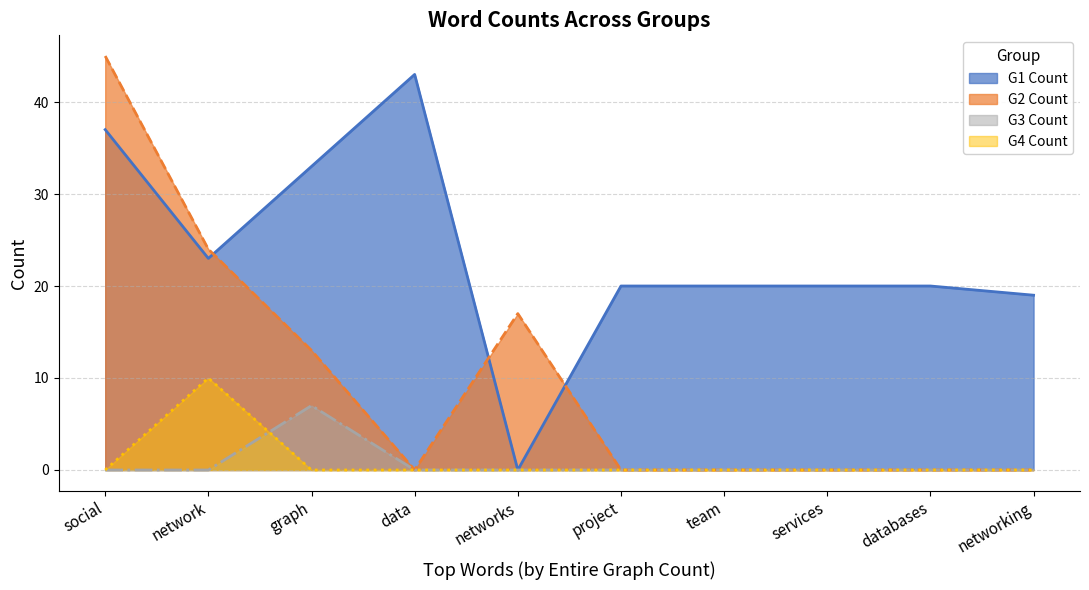

What is the average value of the G3 Count series?

1